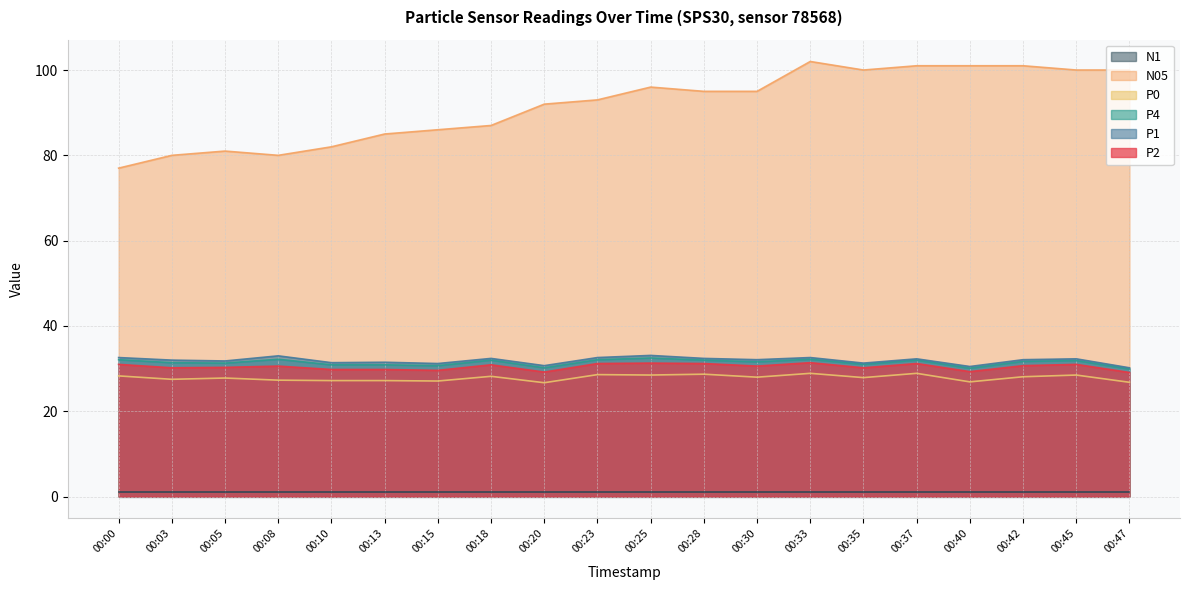

What is the spread (max minus min) of values at 00:47?

99.0